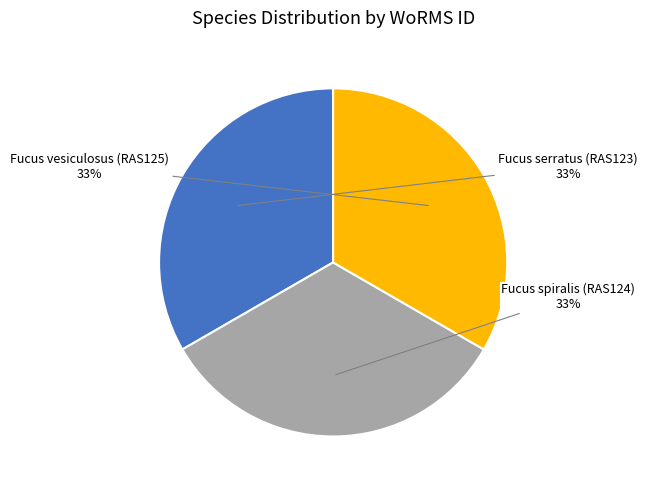

How many segments does this pie chart have?

3